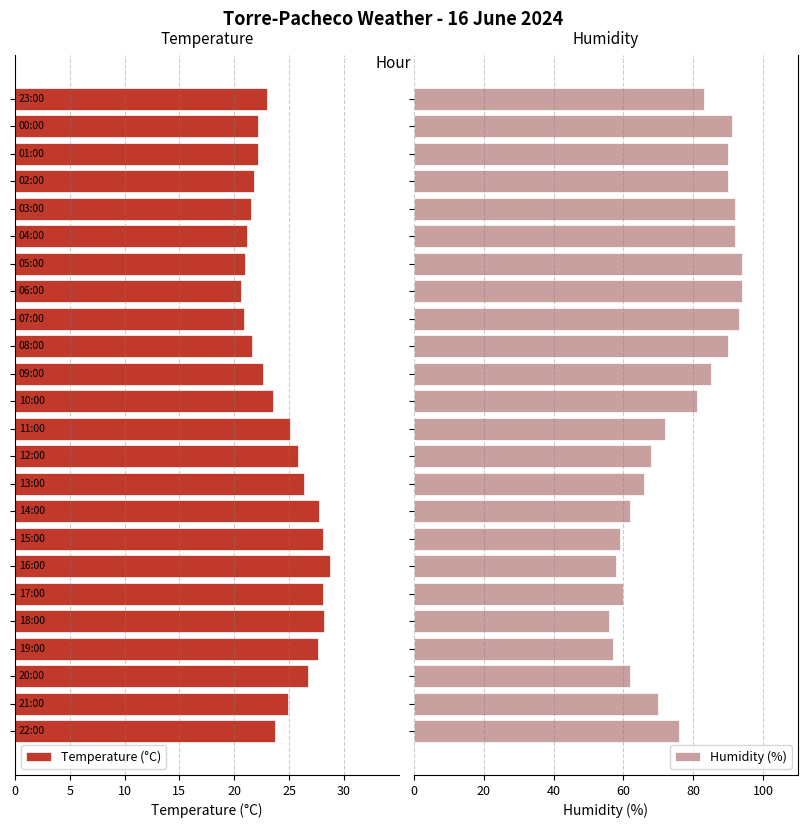

Does the chart contain any negative values?

Yes